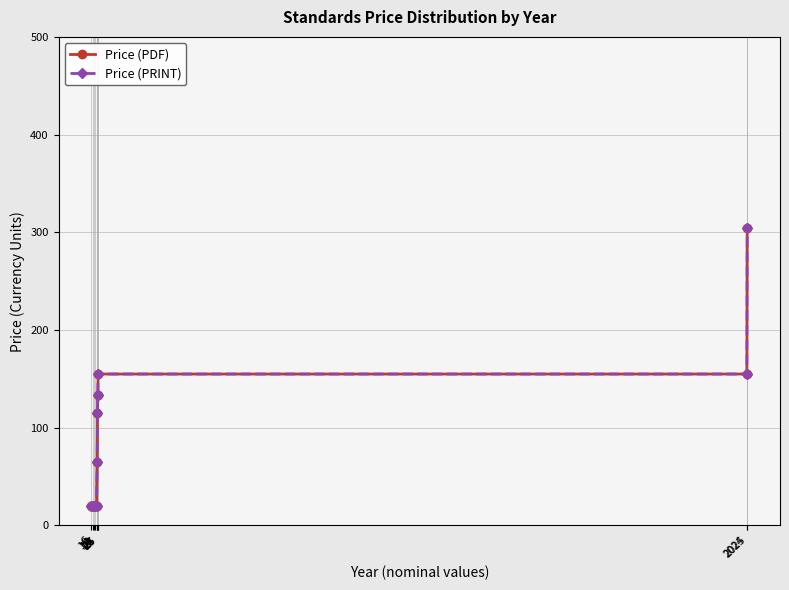

Does the chart have visible grid lines?

Yes